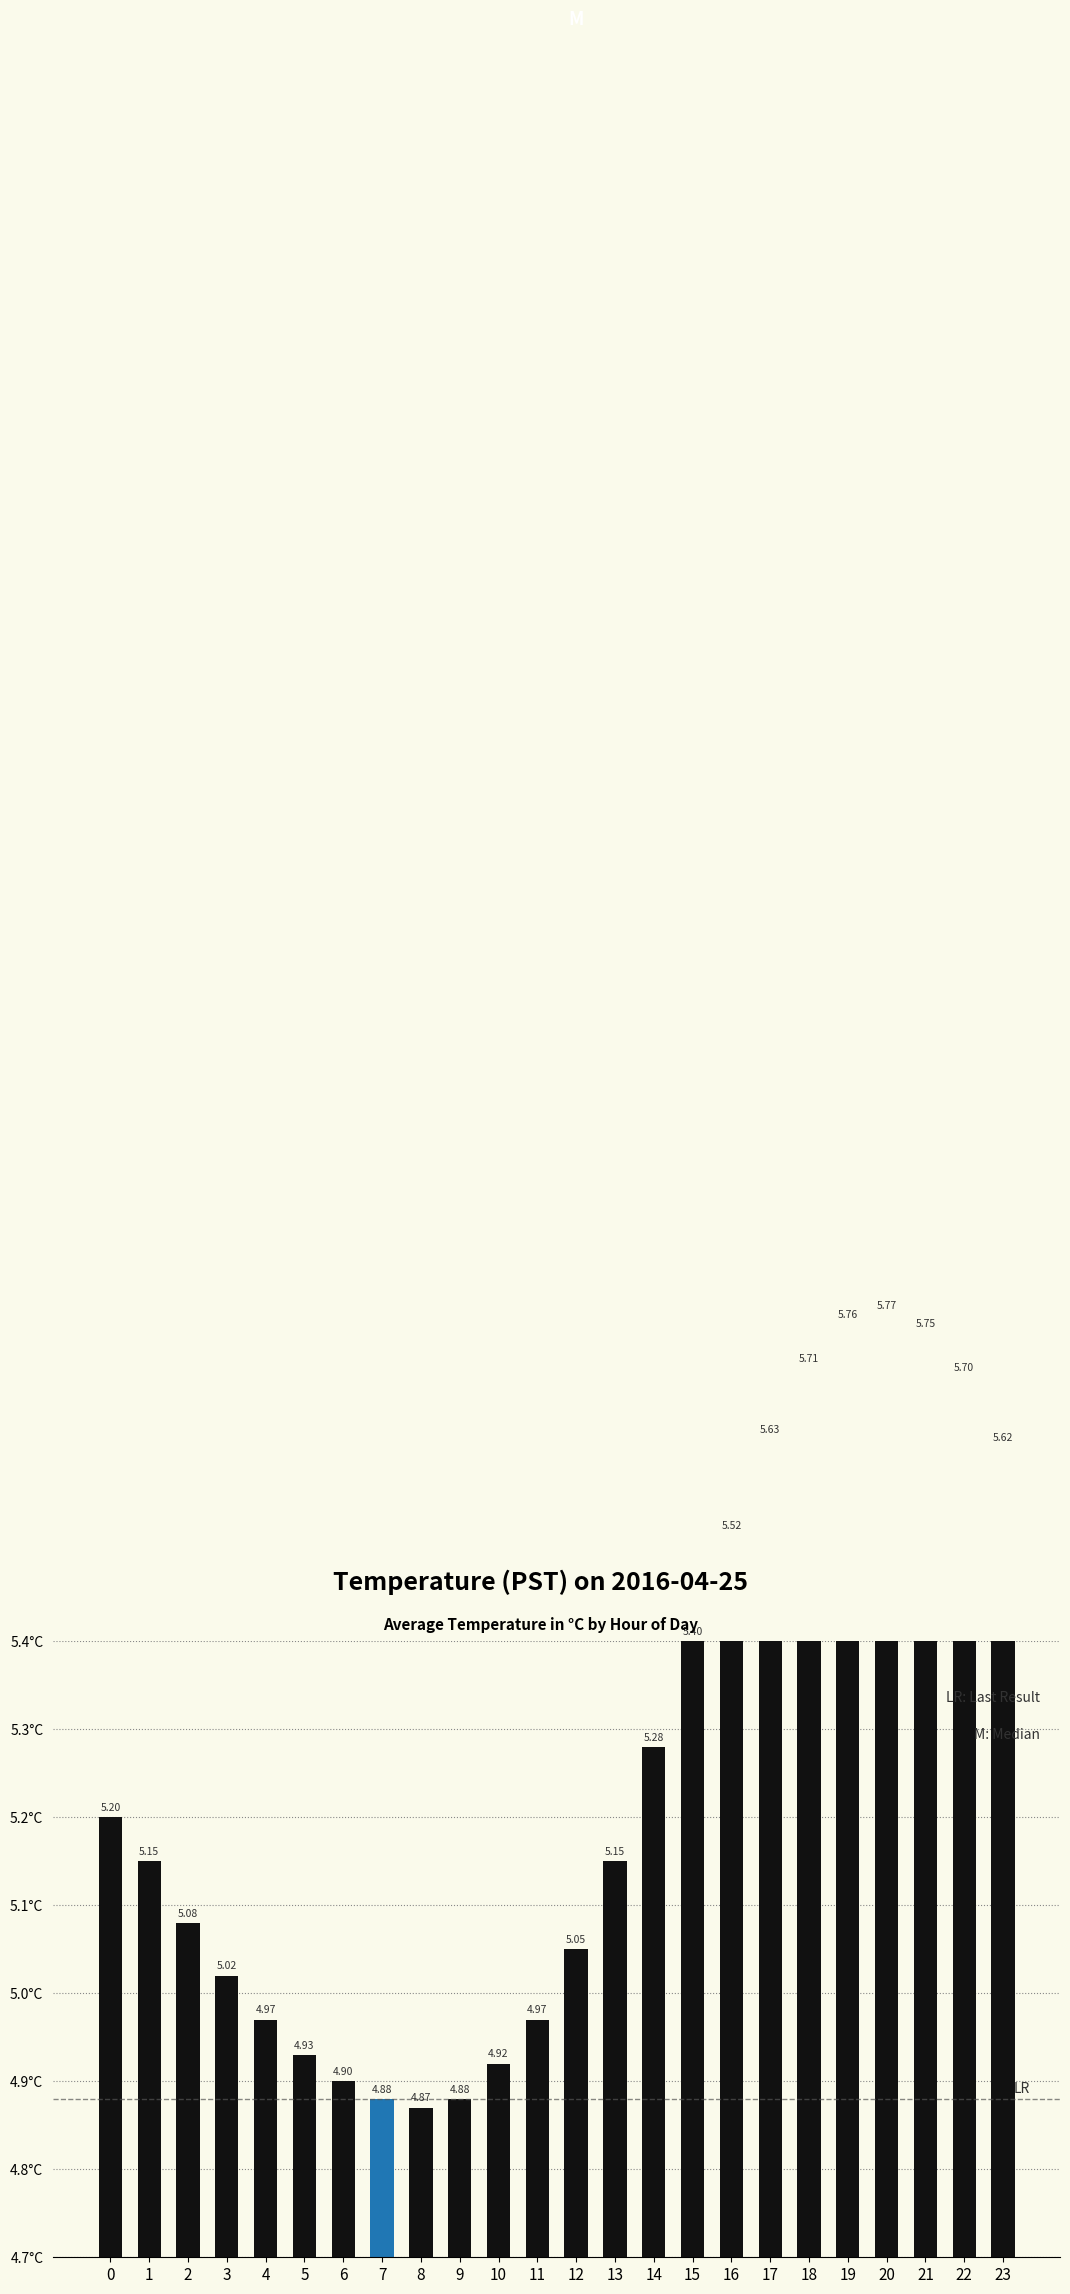

The chart shows a value of 10.2 at 20. True or false?

False